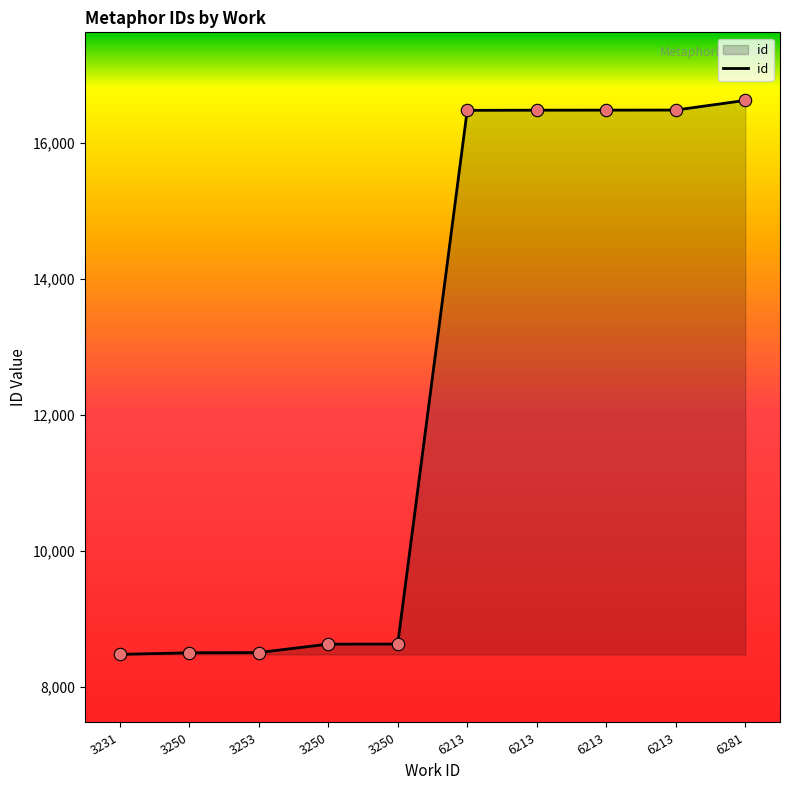

Does the chart have visible grid lines?

No